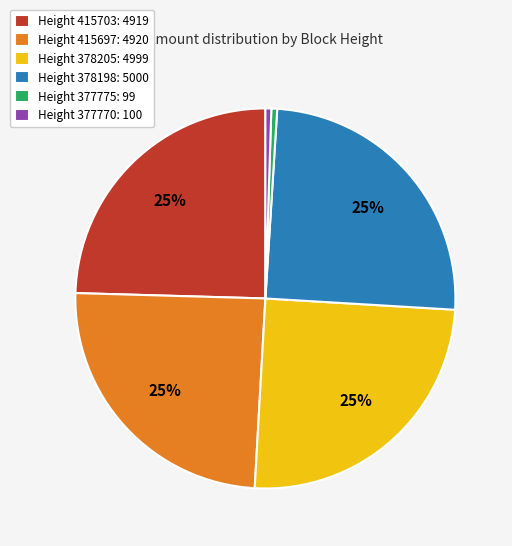

Does Height 415697: 4920 account for over 50% of the chart?

No